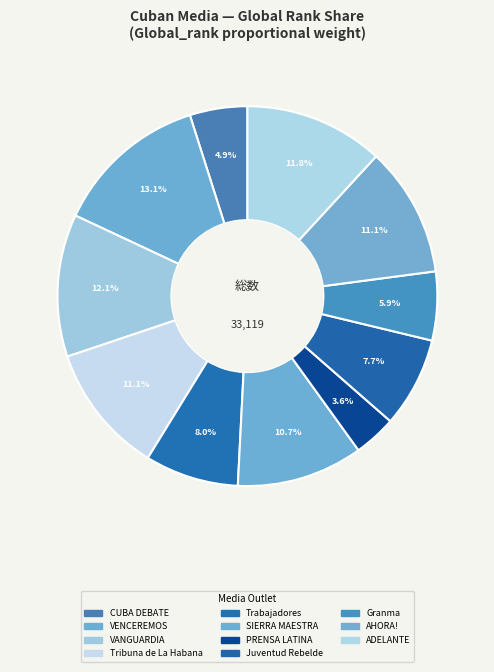

How many segments does this pie chart have?

11